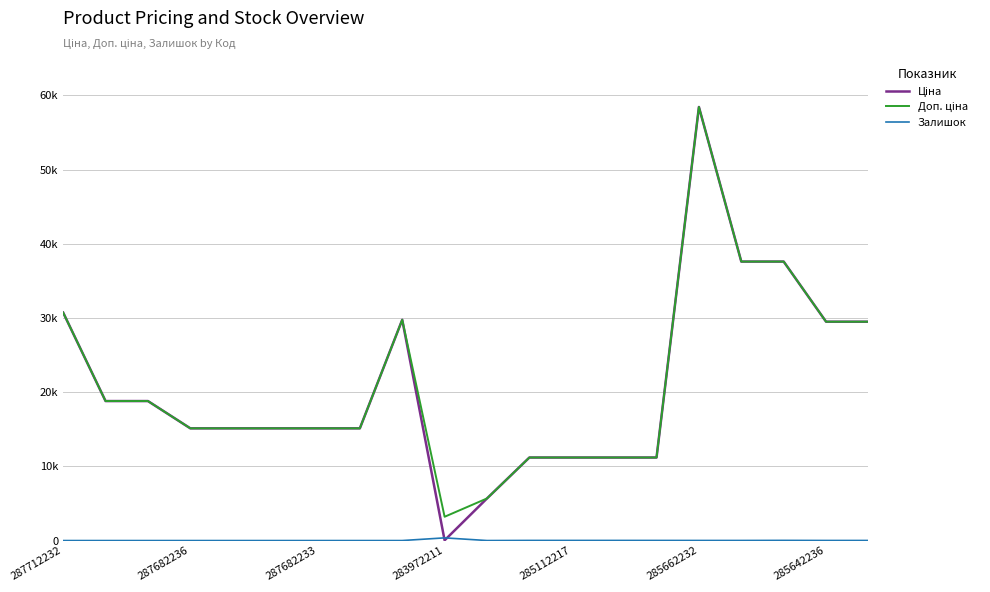

Which category has the highest value in the Доп. ціна series?

285662232